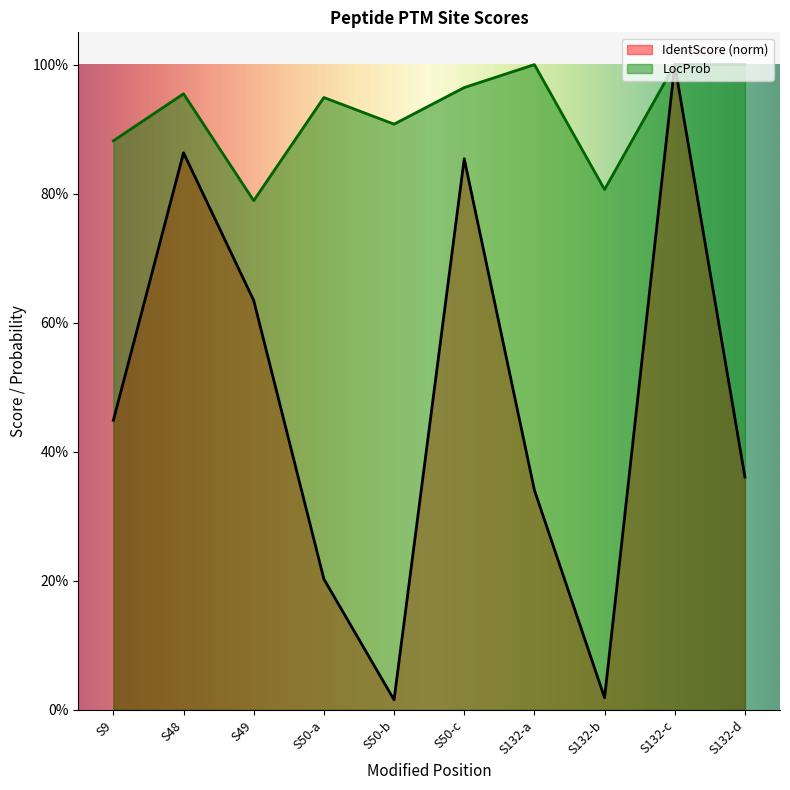

Rank the series by their average value, from highest to lowest.

LocProb, IdentScore (norm)